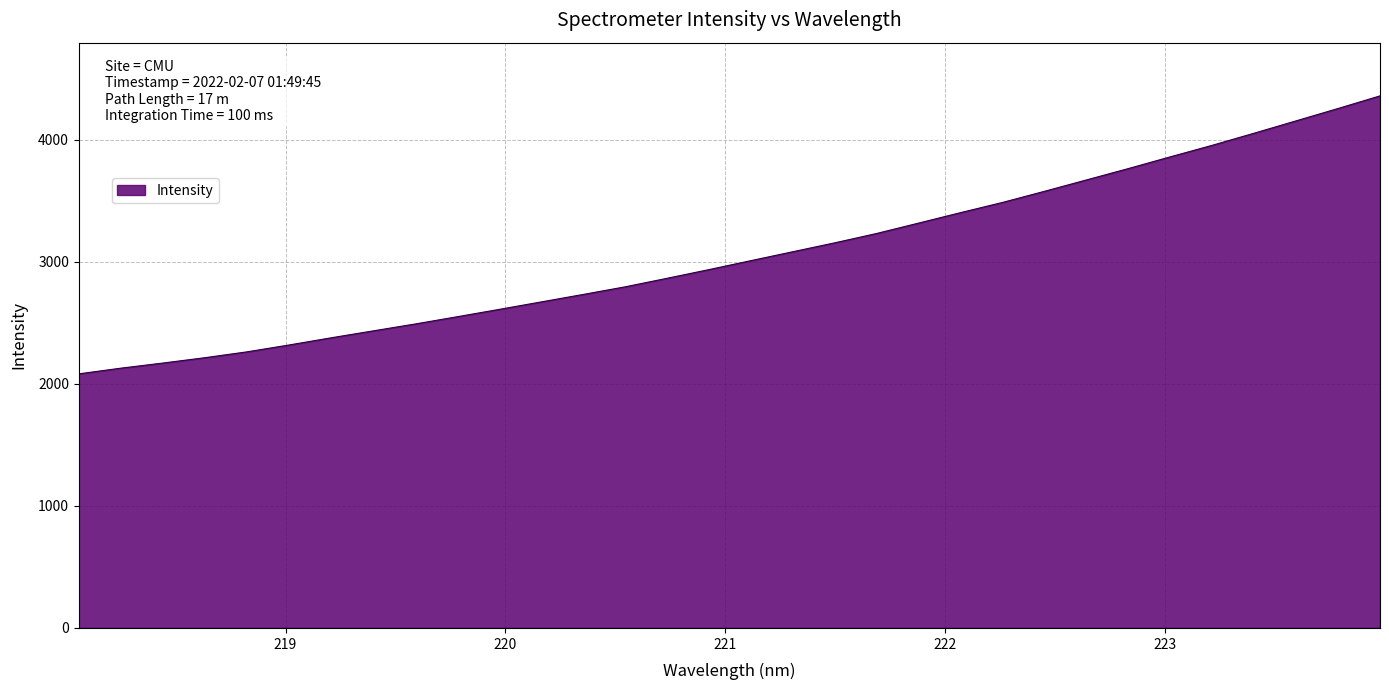

What is the difference between the maximum and minimum values?

2277.2